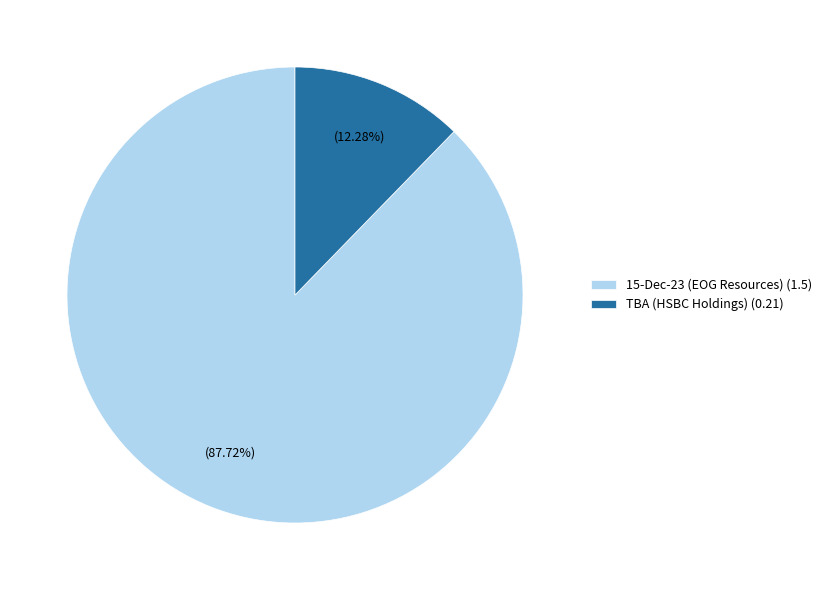

Do 15-Dec-23 (EOG Resources) (1.5) and TBA (HSBC Holdings) (0.21) together represent more than half of the pie?

Yes